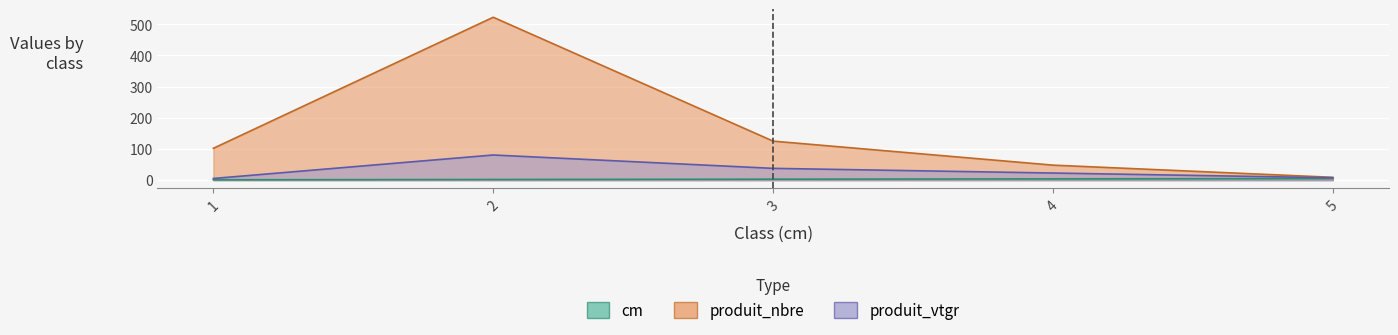

At which category is the sum across all series the highest?

2